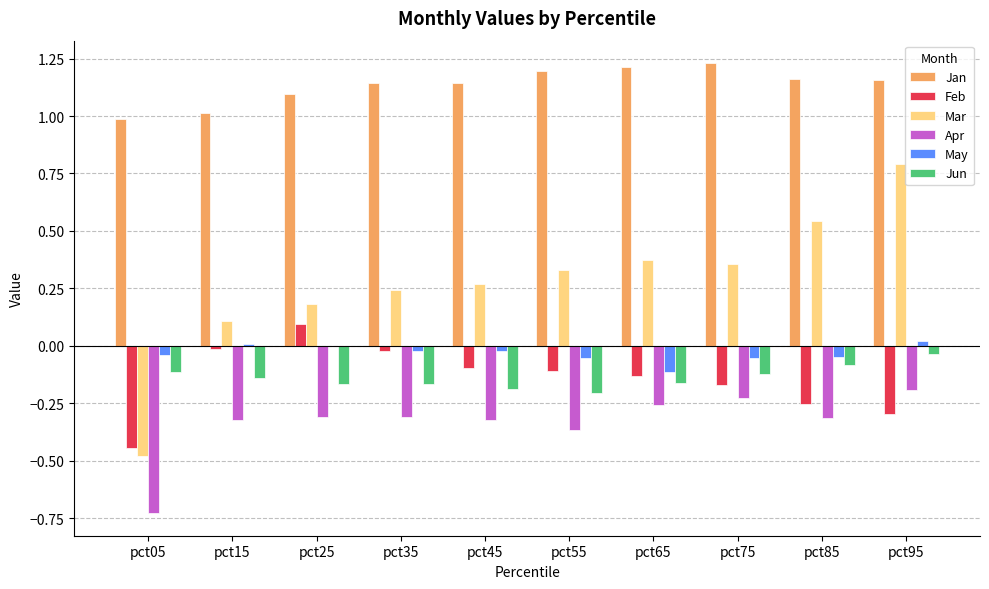

The Mar series shows 0.3 at pct85. True or false?

False